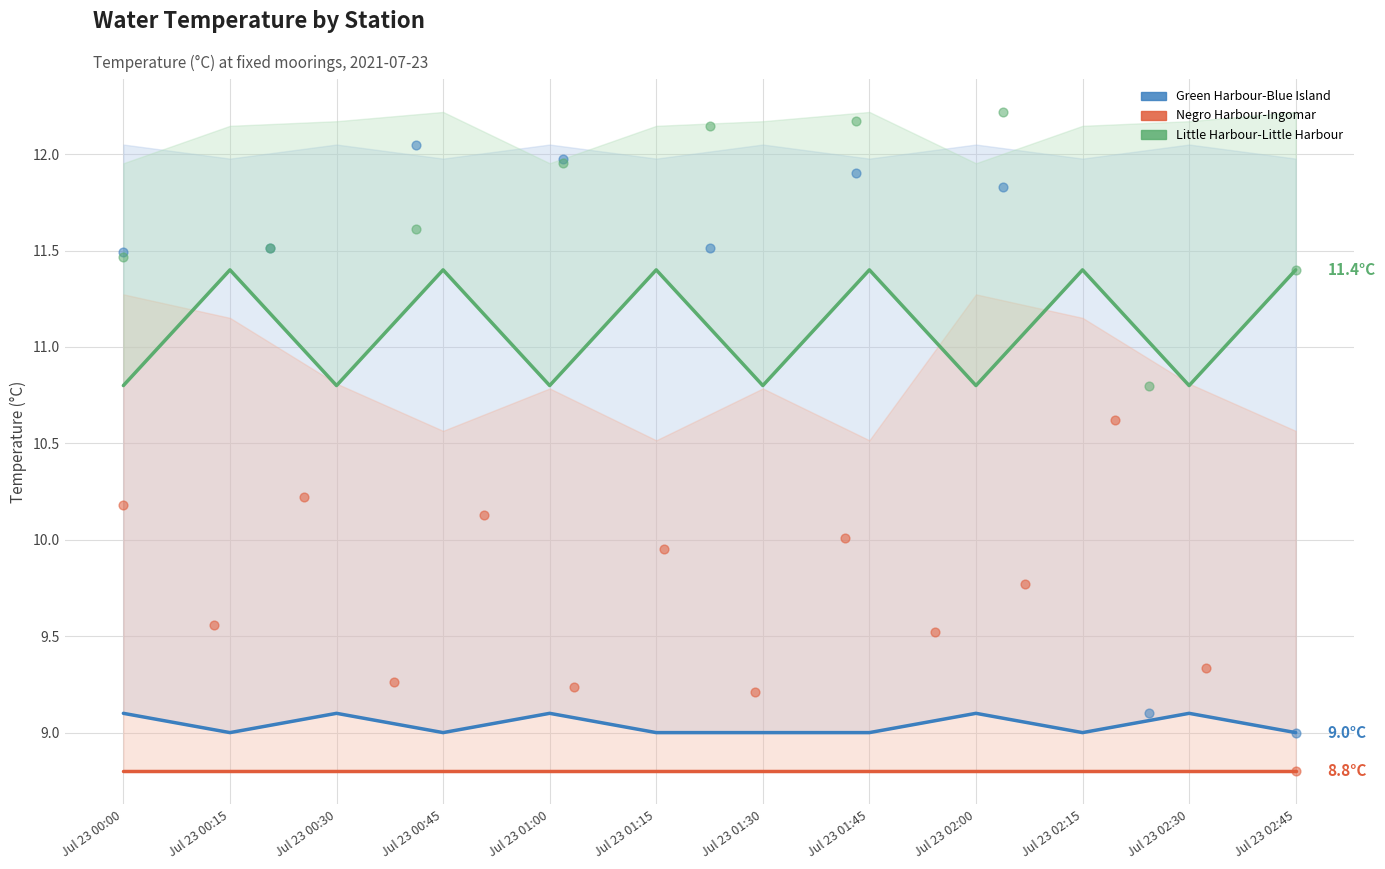

Which series has the widest spread of Y values?

Little Harbour-Little Harbour